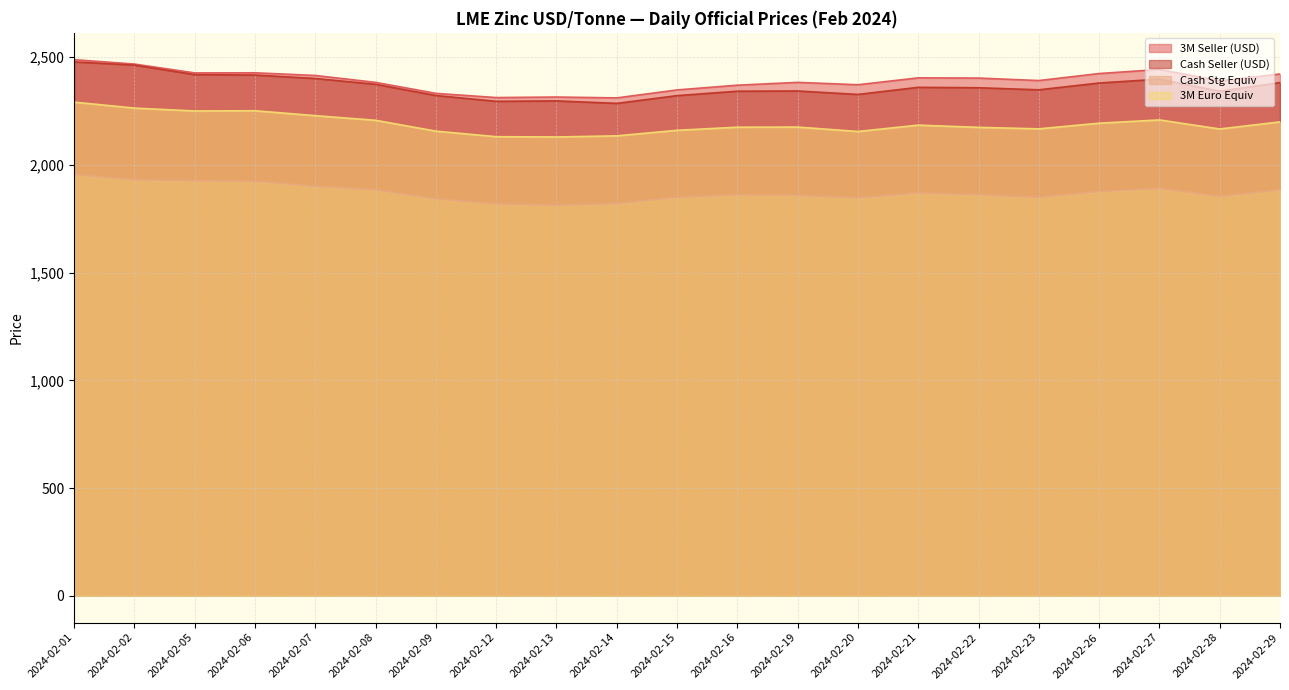

The value of 3M Seller (USD) at 2024-02-08 is 2383.0. True or false?

True